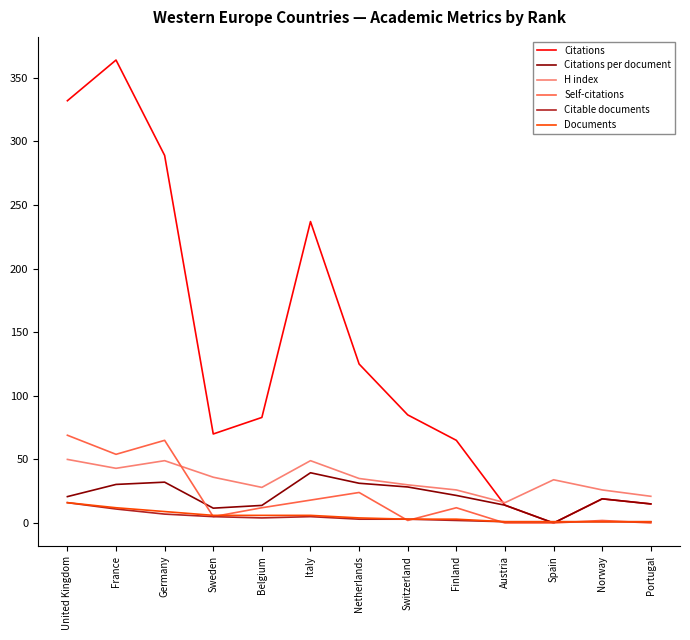

What is the sum of all Citations per document values?

277.4